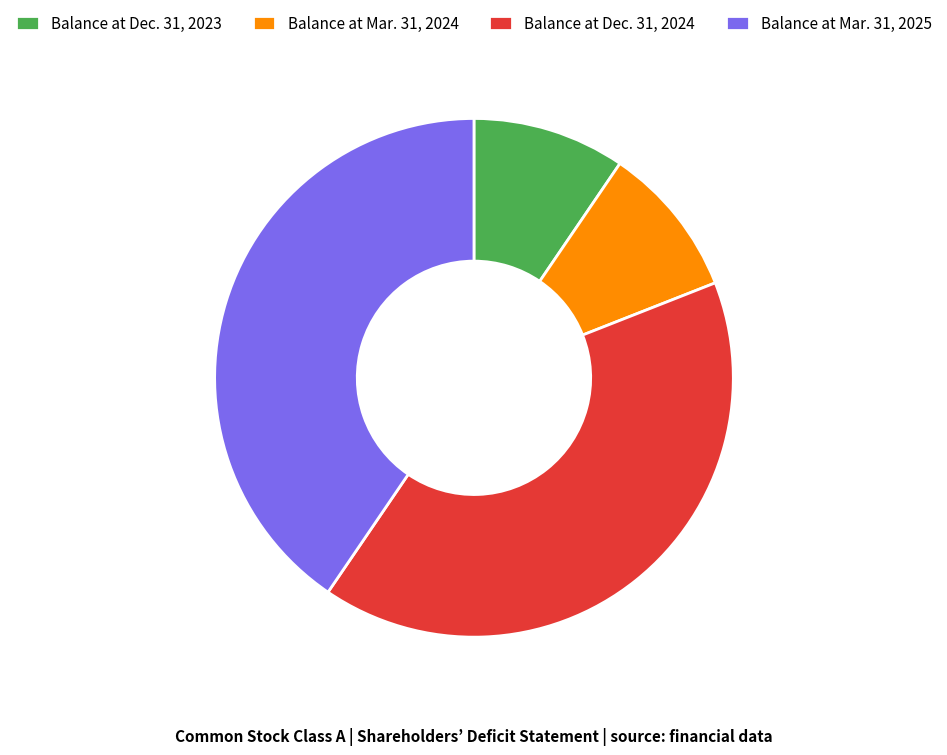

Is Balance at Dec. 31, 2023 the majority of the pie?

No